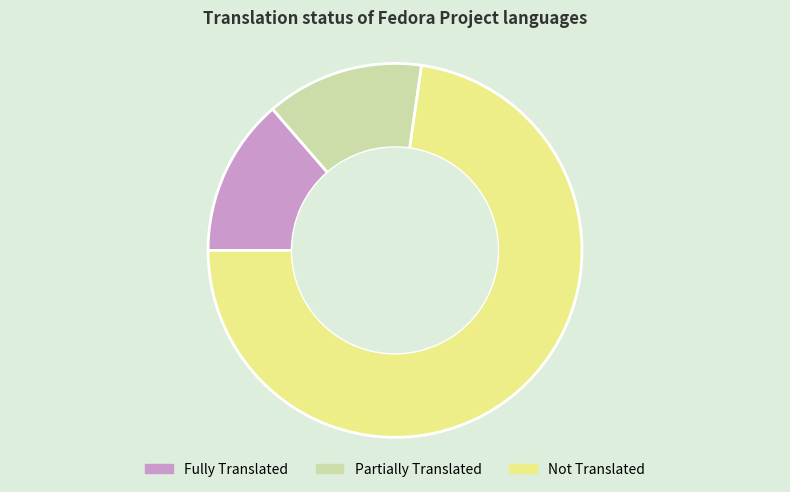

Is there any slice that represents more than half of the pie?

Yes